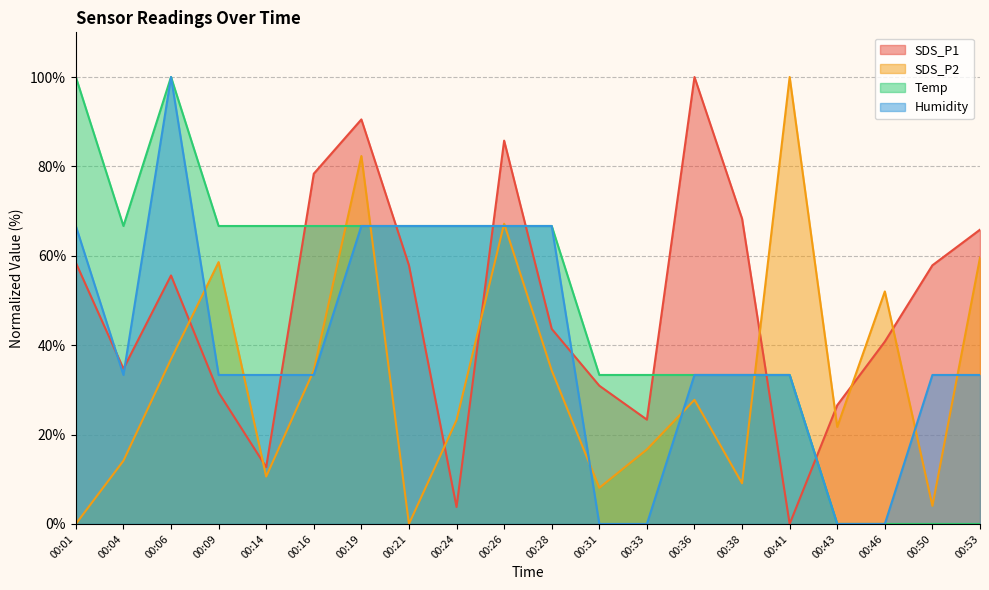

Is the value of SDS_P2 at 00:24 greater than the value of Temp at 00:41?

No